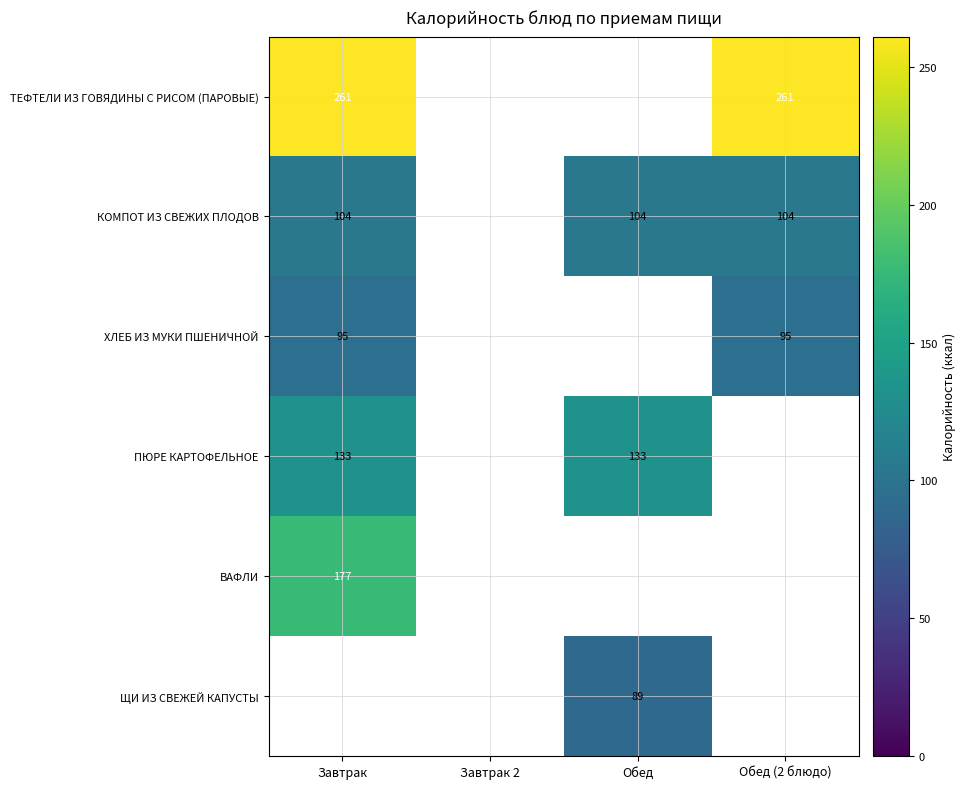

What is the greatest value displayed?

261.0